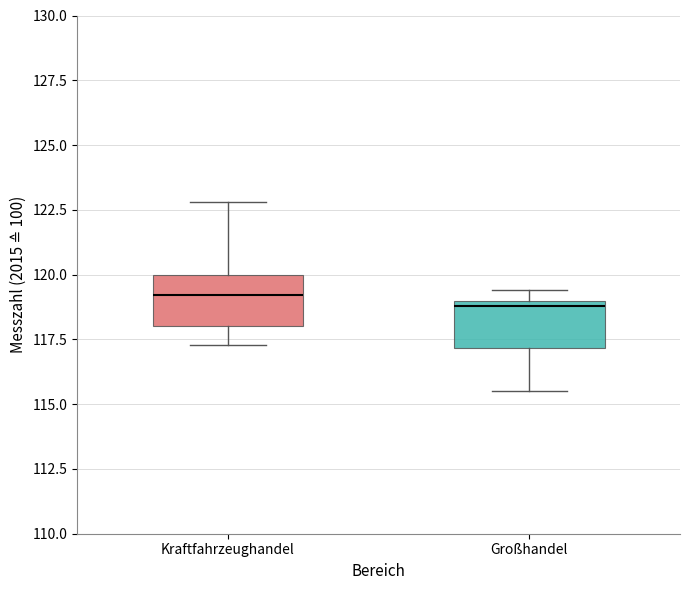

Reading left to right, transcribe this box plot: for each box, give where its median line is, the range the box spans, and where its two whiskers end, as read against the y-axis. The values are not printed on the chart, so give them approximately, as read against the axis.

Kraftfahrzeughandel: median 119.0, box 118.0 to 120.0, whiskers 117.5 to 123.0
Großhandel: median 119.0 (just below the box's upper edge), box 117.0 to 119.0, whiskers 115.5 to 119.5